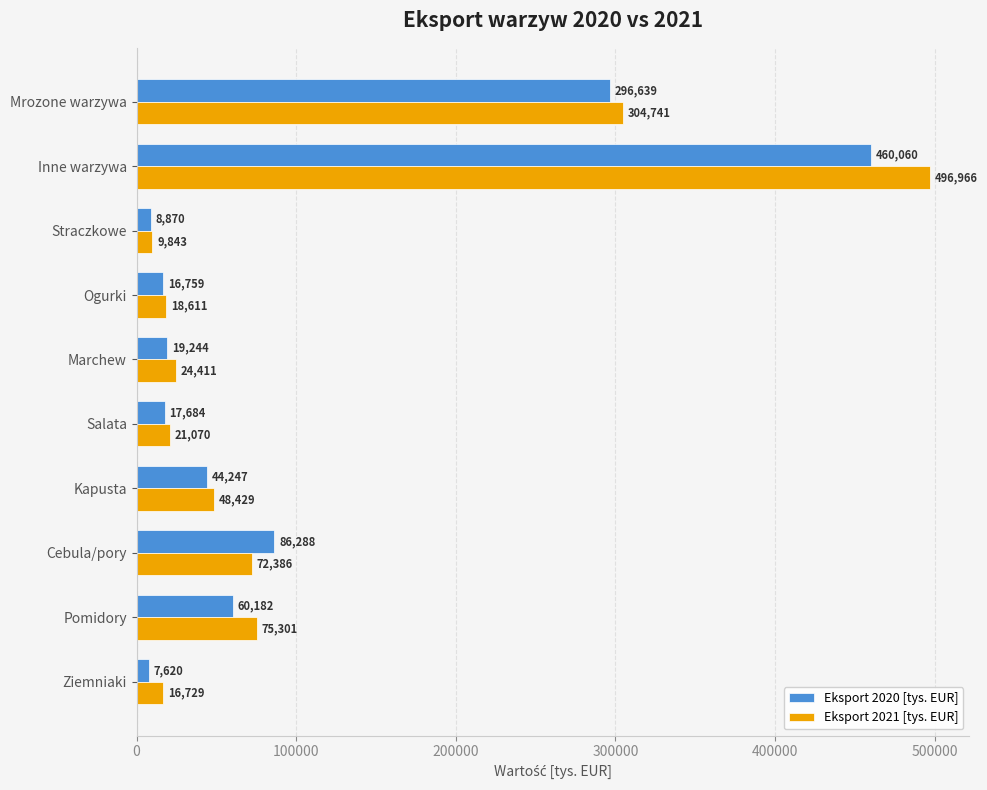

What is the minimum value shown in the chart?

7619.5